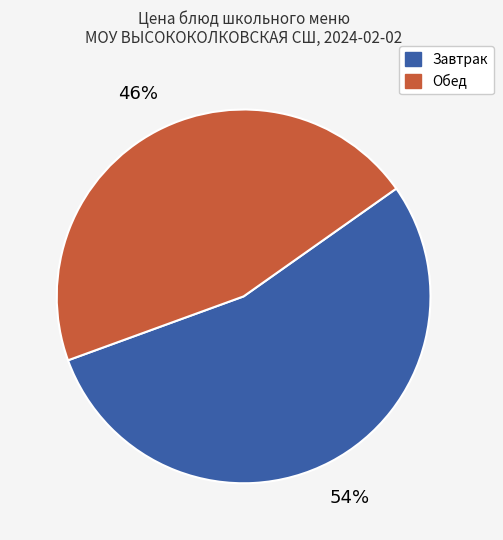

To the nearest percent, what is the difference between the largest and smallest slice percentages?

8%